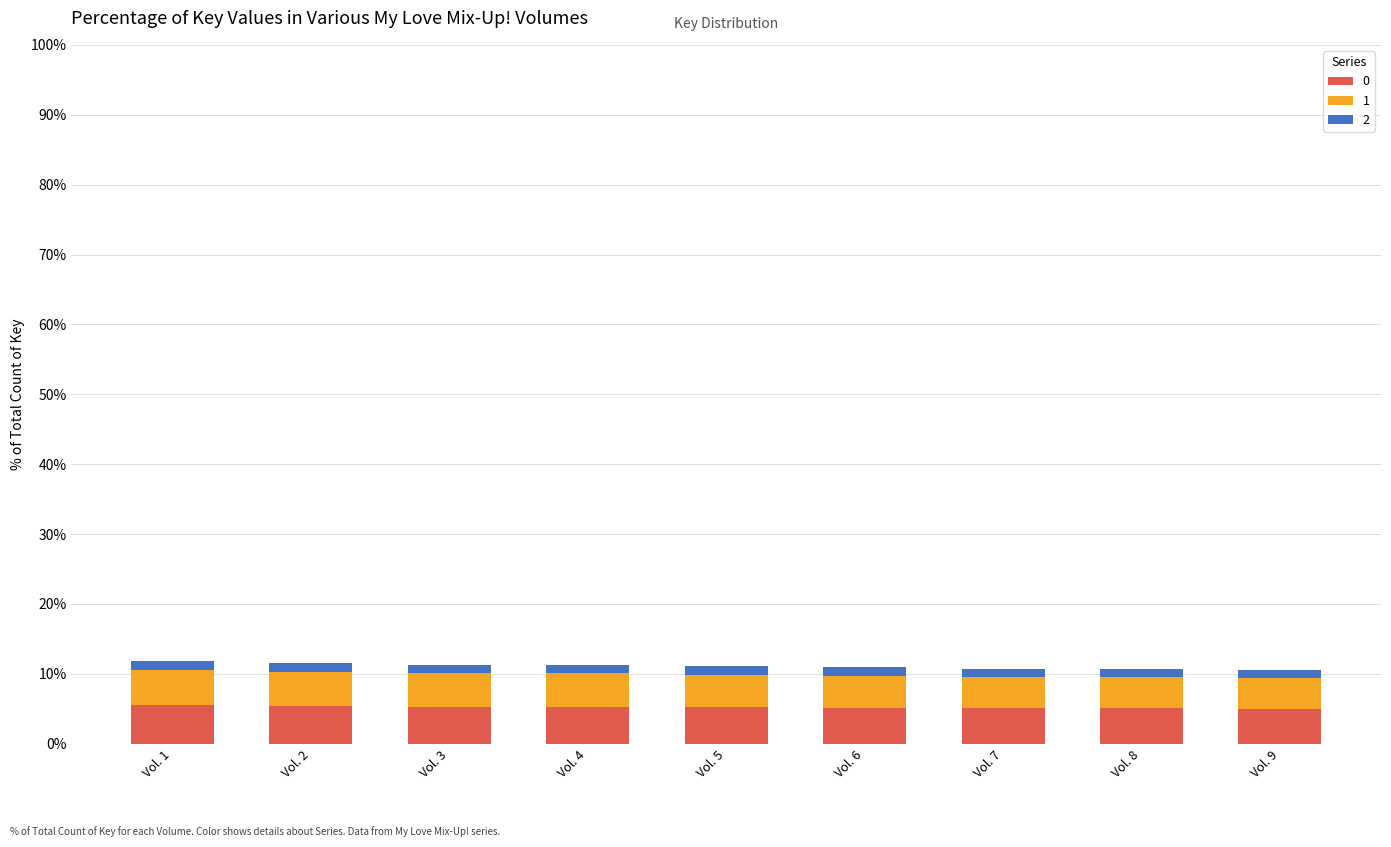

What is the lowest value of the 0 series?

4.9